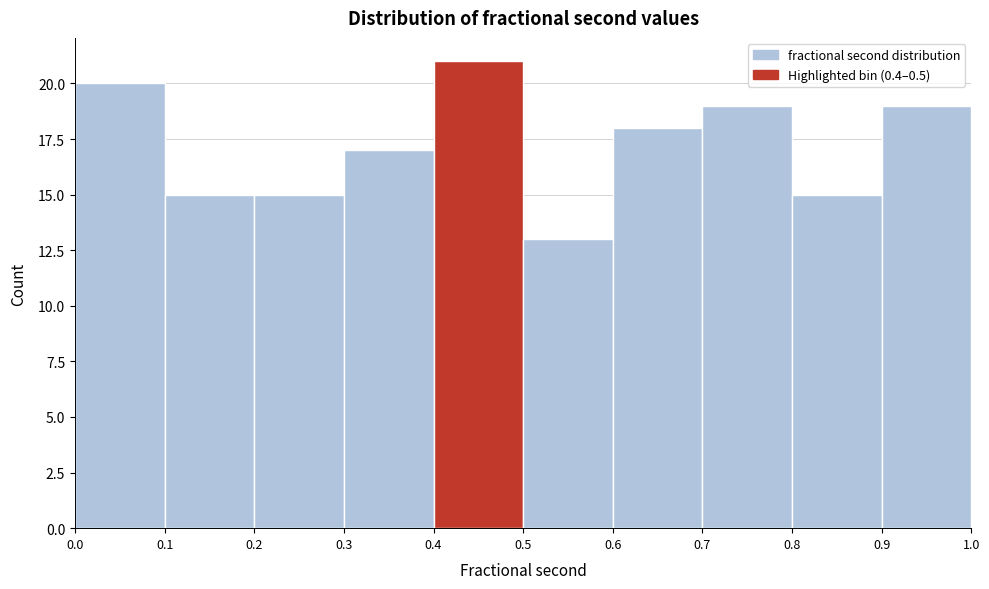

Reading left to right, list every bar in this chart as the range it spans on the x-axis followed by its height. The values are not printed on the chart, so give them approximately, as read against the axis.

0.0 to 0.1: 20
0.1 to 0.2: 15
0.2 to 0.3: 15
0.3 to 0.4: 17
0.4 to 0.5: 21
0.5 to 0.6: 13
0.6 to 0.7: 18
0.7 to 0.8: 19
0.8 to 0.9: 15
0.9 to 1.0: 19